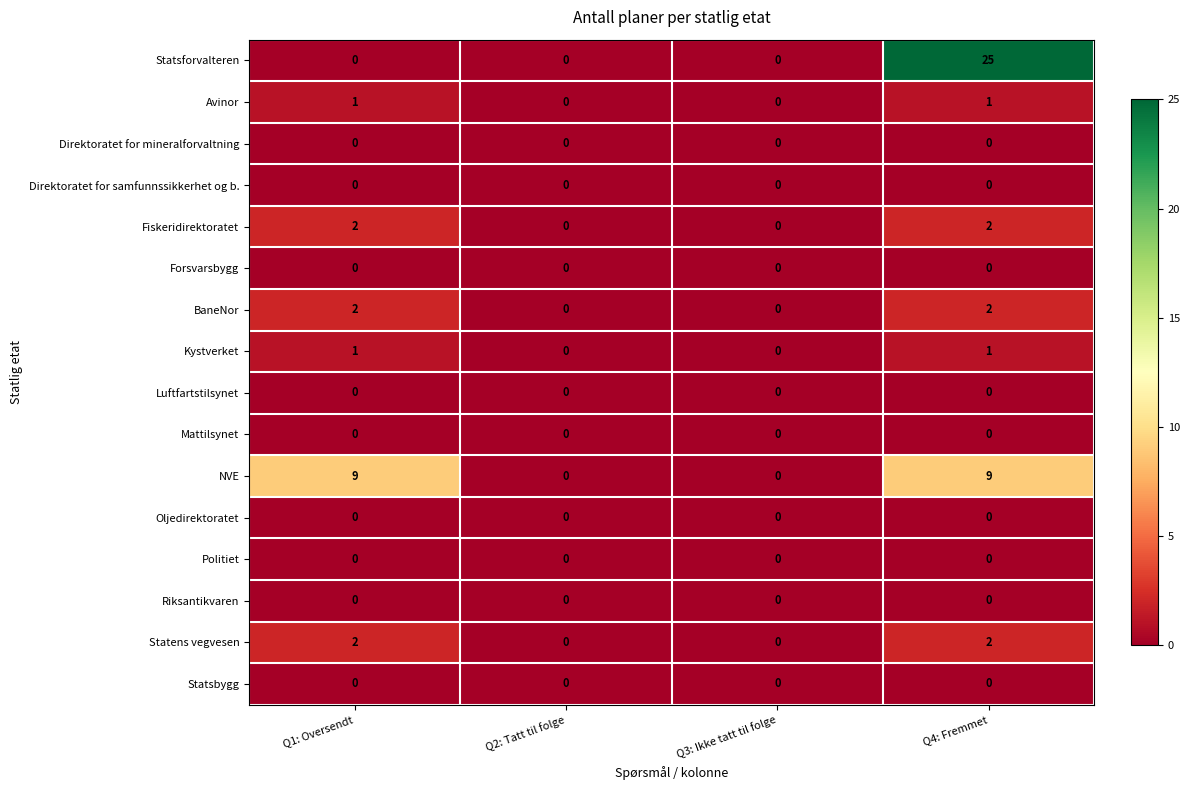

Which series changed the most between Q3: Ikke tatt til folge and Q4: Fremmet?

Statsforvalteren